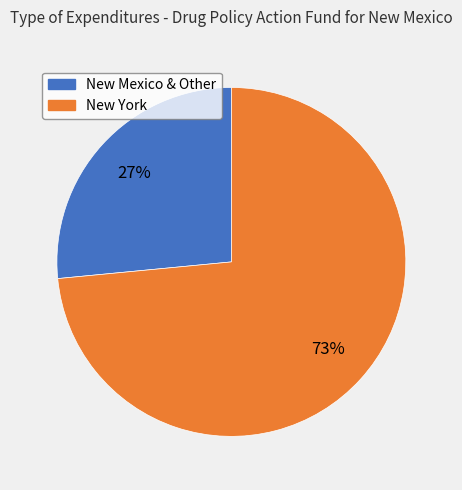

To the nearest percent, what percentage of the pie is New York?

73%